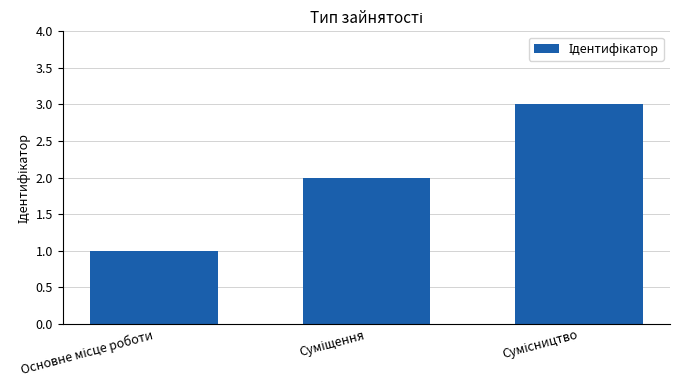

Reading left to right, transcribe all the data shown in this chart.

1	2	3